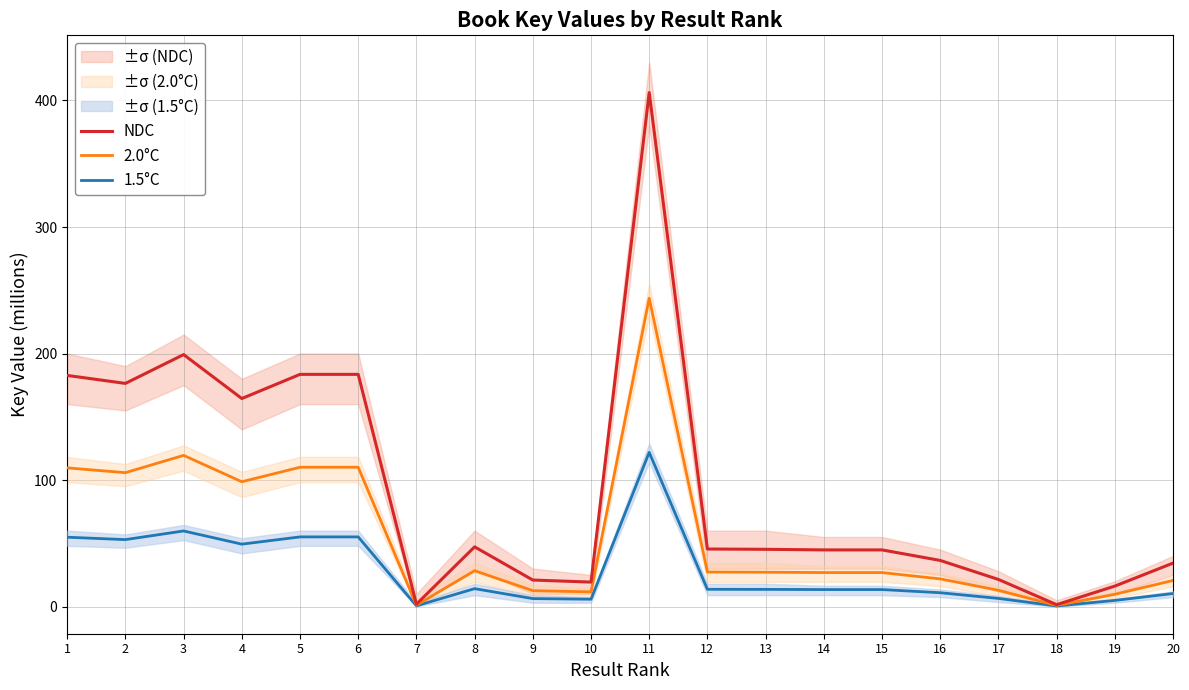

True or false: NDC and 2.0°C cross at least once.

False